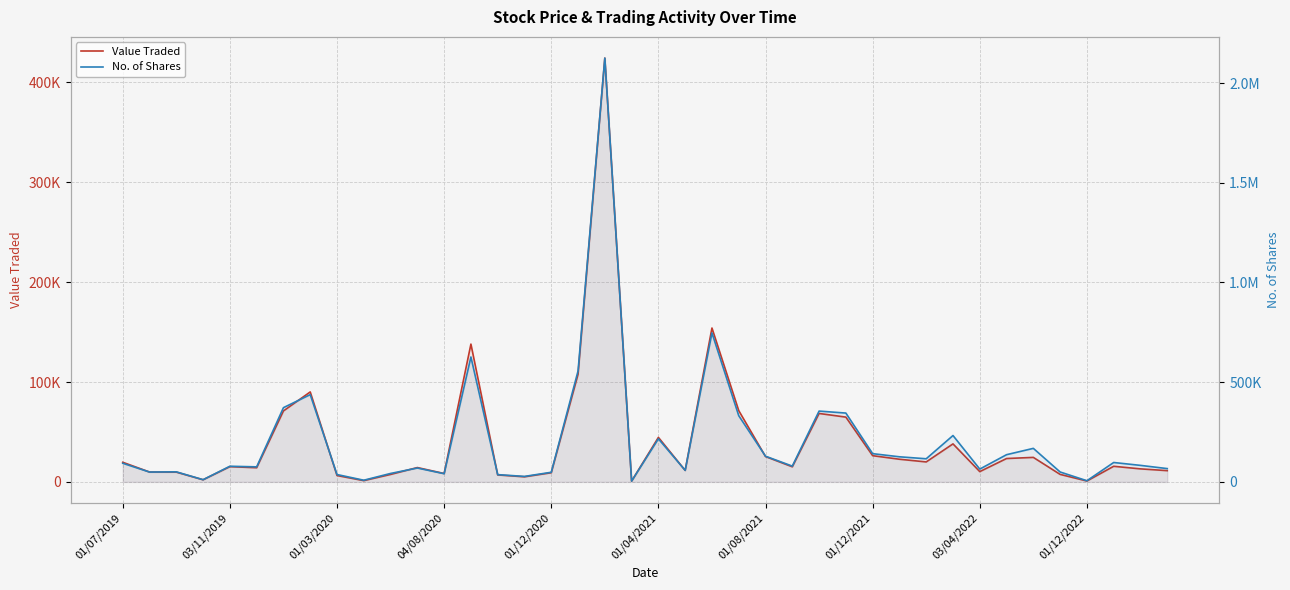

What is the average value of the No. of Shares series?

208560